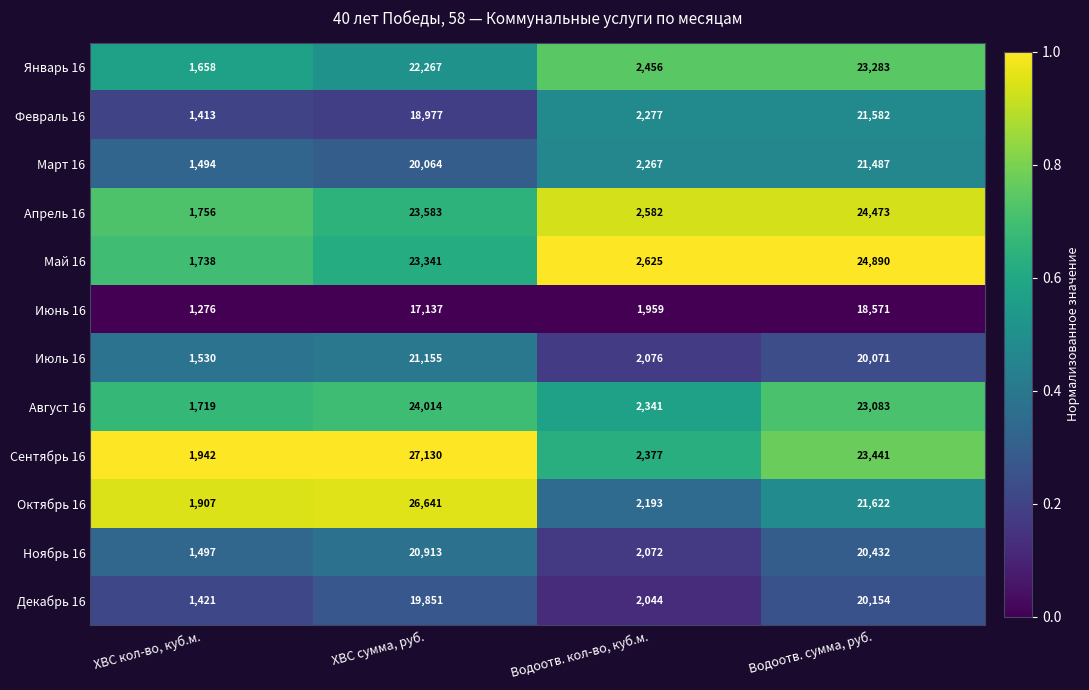

Rank the series by their maximum value, from lowest to highest.

Июнь 16, Декабрь 16, Ноябрь 16, Июль 16, Март 16, Февраль 16, Январь 16, Август 16, Апрель 16, Май 16, Октябрь 16, Сентябрь 16